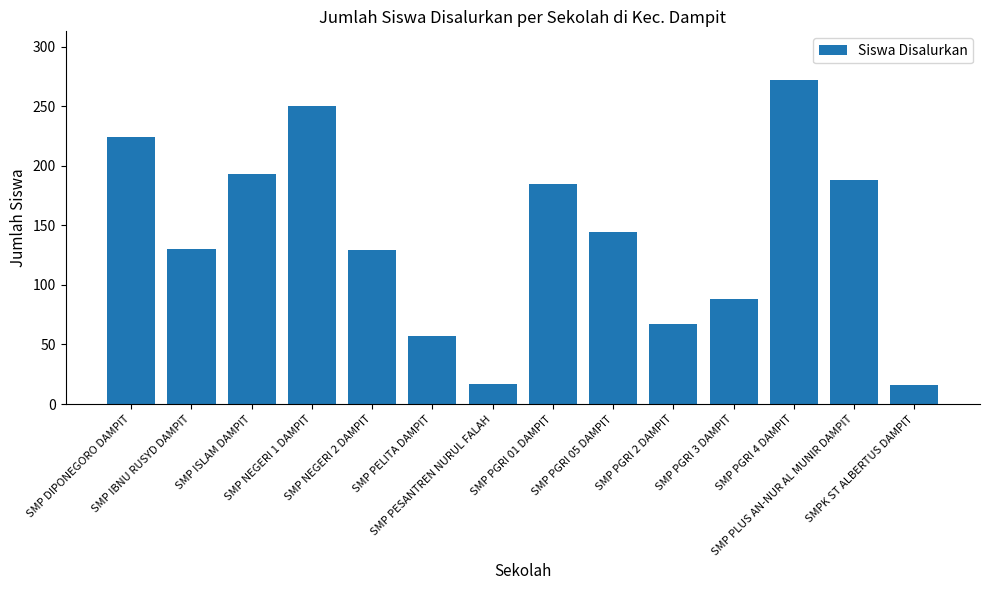

Which has a higher value, SMP DIPONEGORO DAMPIT or SMP IBNU RUSYD DAMPIT?

SMP DIPONEGORO DAMPIT